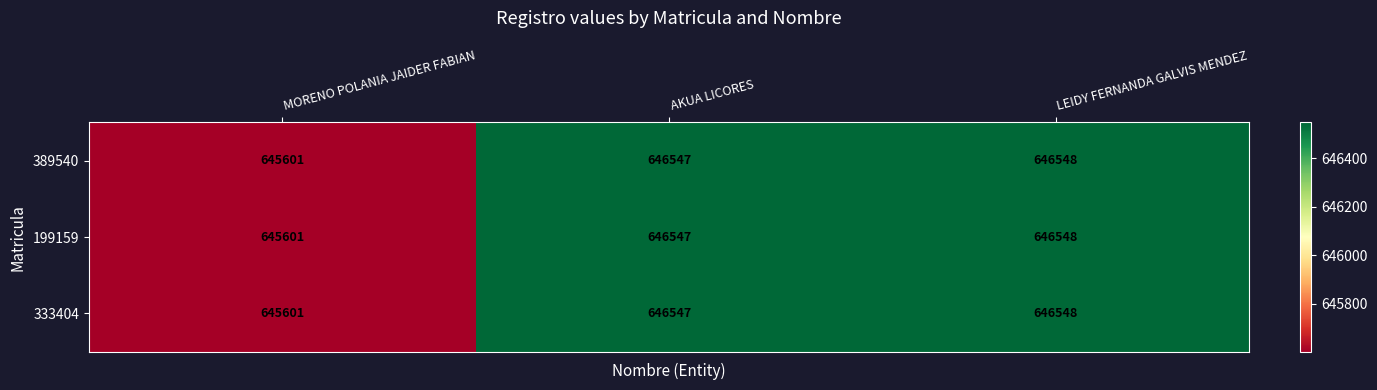

What is the difference between the maximum and minimum values in the 389540 series?

947